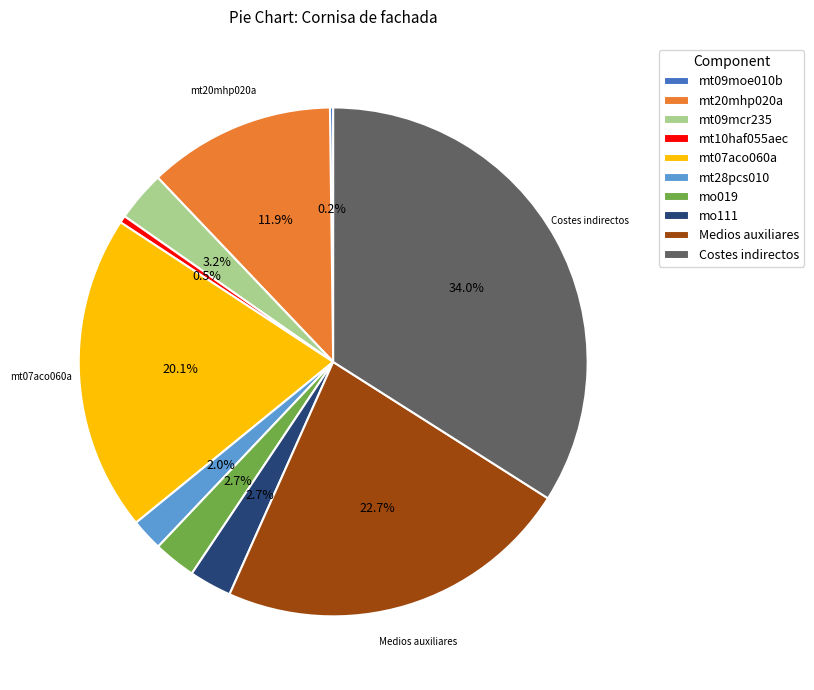

To the nearest percent, what is the difference between the largest and smallest slice percentages?

34%